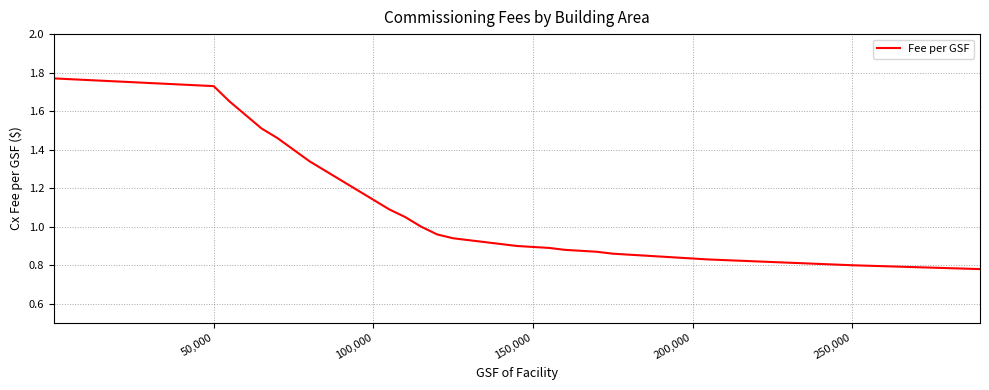

Reading right to left, list all the values displayed in this chart.

0.8	0.8	0.8	0.8	0.8	0.8	0.8	0.8	0.9	0.9	0.9	0.9	0.9	0.9	0.9	0.9	0.9	1.0	1.0	1.1	1.1	1.1	1.2	1.2	1.3	1.3	1.4	1.5	1.5	1.6	1.6	1.7	1.8